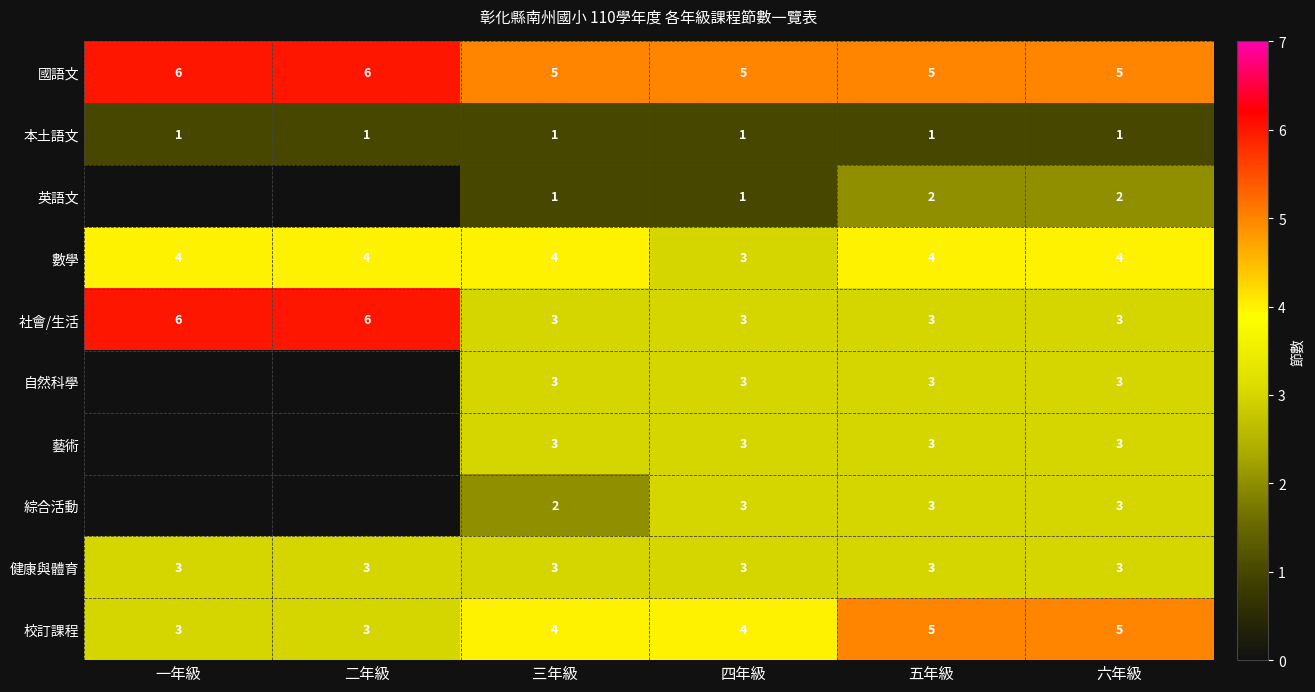

Is it true that 英語文 equals 1 at 三年級?

True